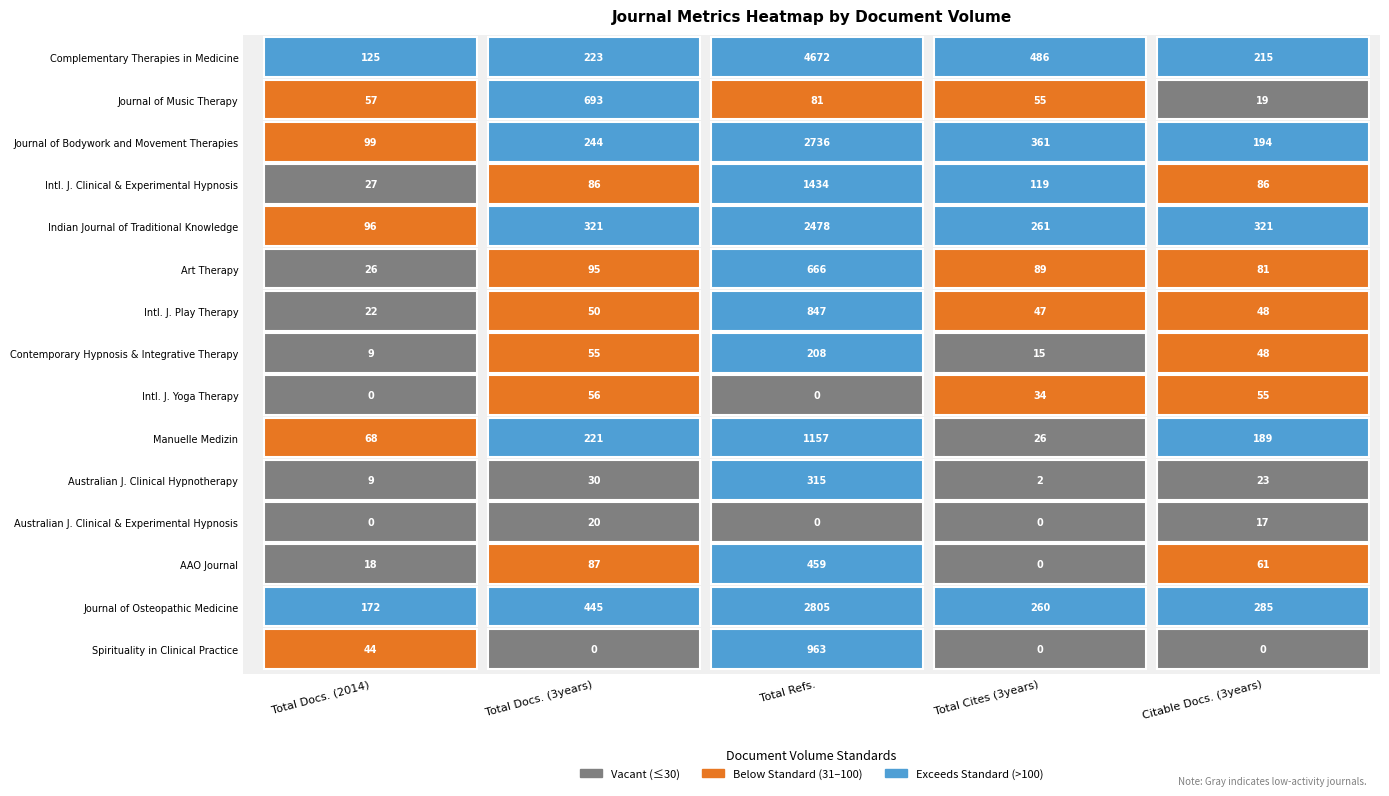

At how many categories does at least one series exceed 509?

2